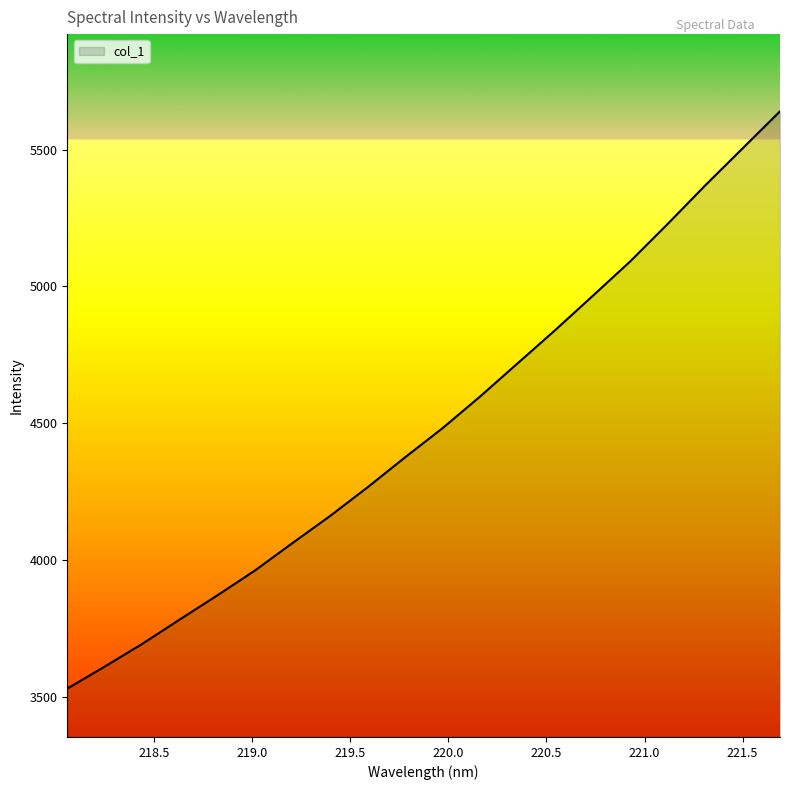

What is the difference between the maximum and minimum values?

2108.4